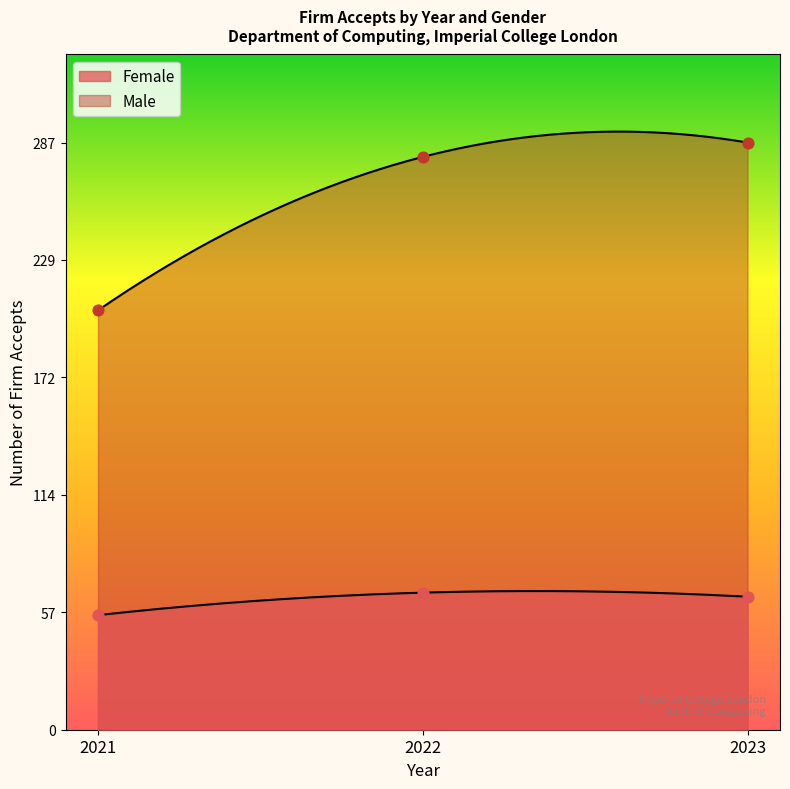

What is the total value across all series at 2023?

352